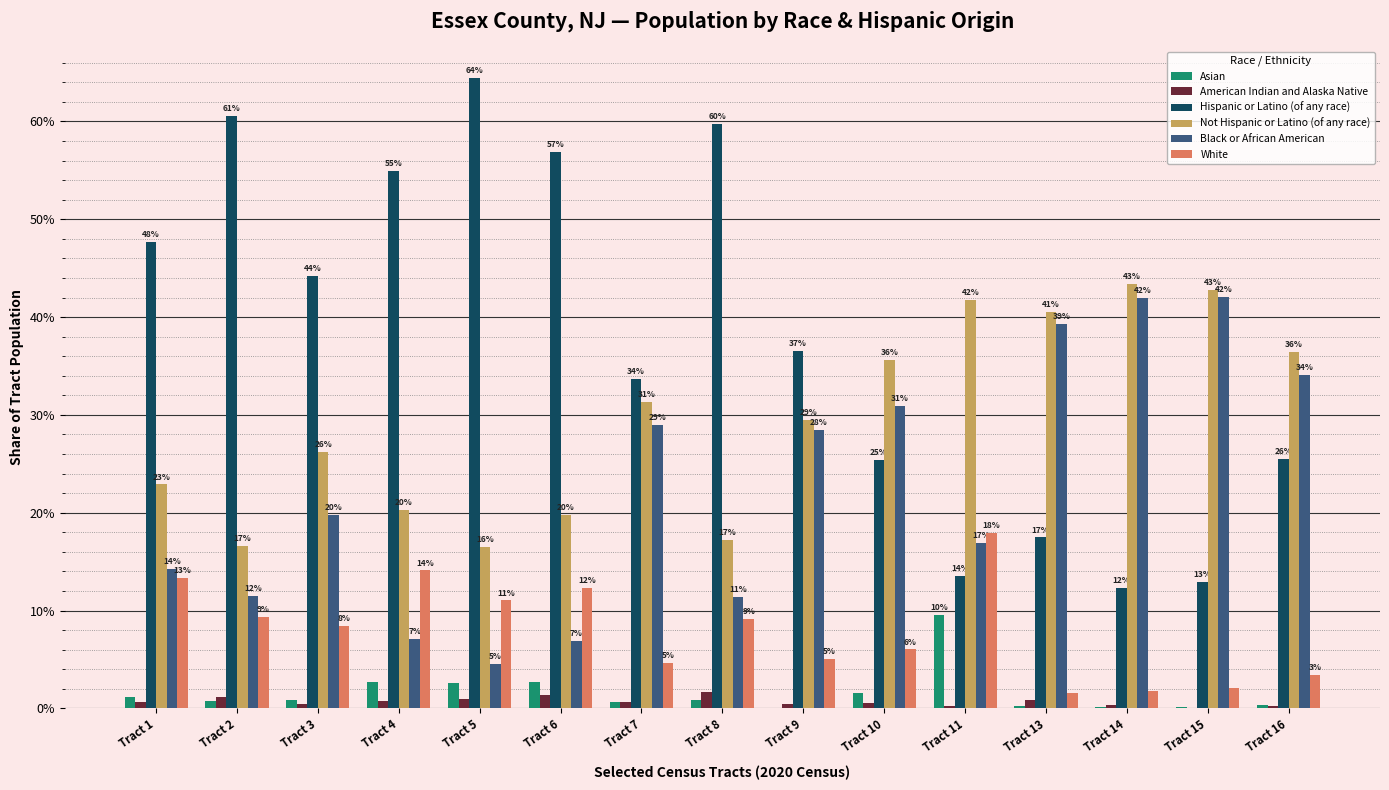

What are all the series names shown in the legend?

Asian, American Indian and Alaska Native, Hispanic or Latino (of any race), Not Hispanic or Latino (of any race), Black or African American, White